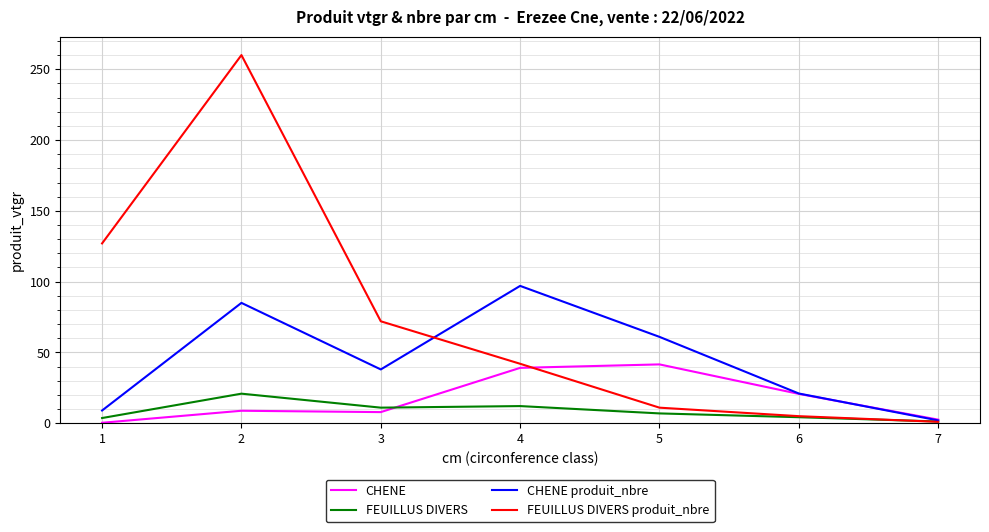

What is the difference between the maximum and minimum values in the FEUILLUS DIVERS series?

19.6